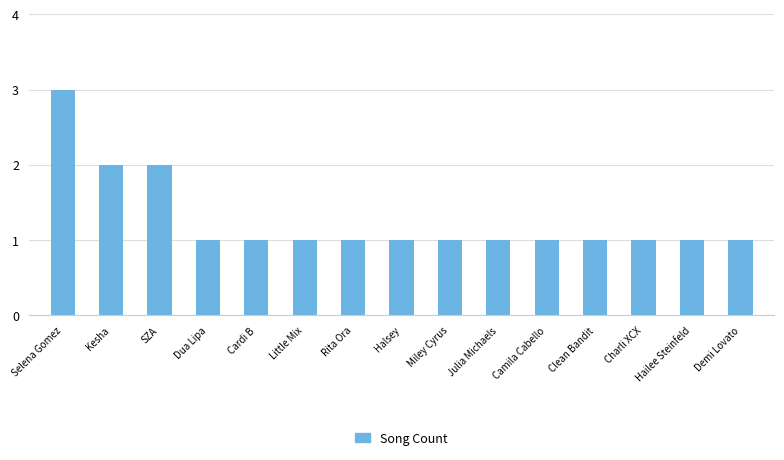

What is the smallest value displayed?

1